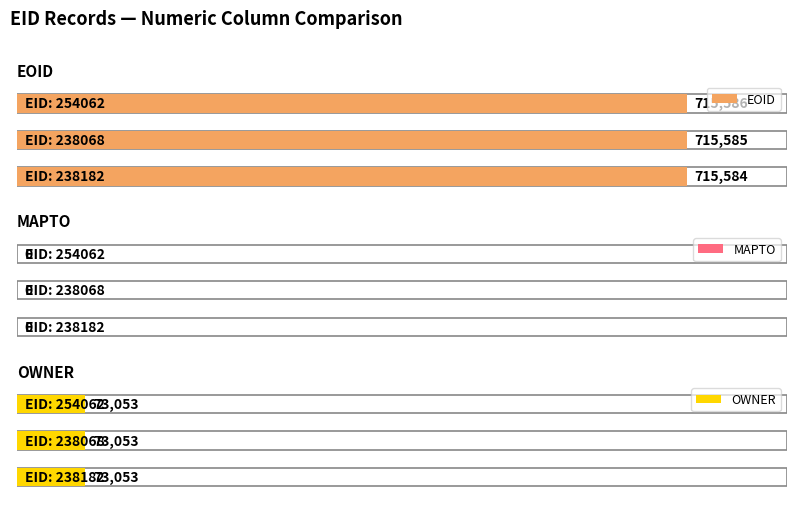

What is the label of the 3rd bar from the right?

238182